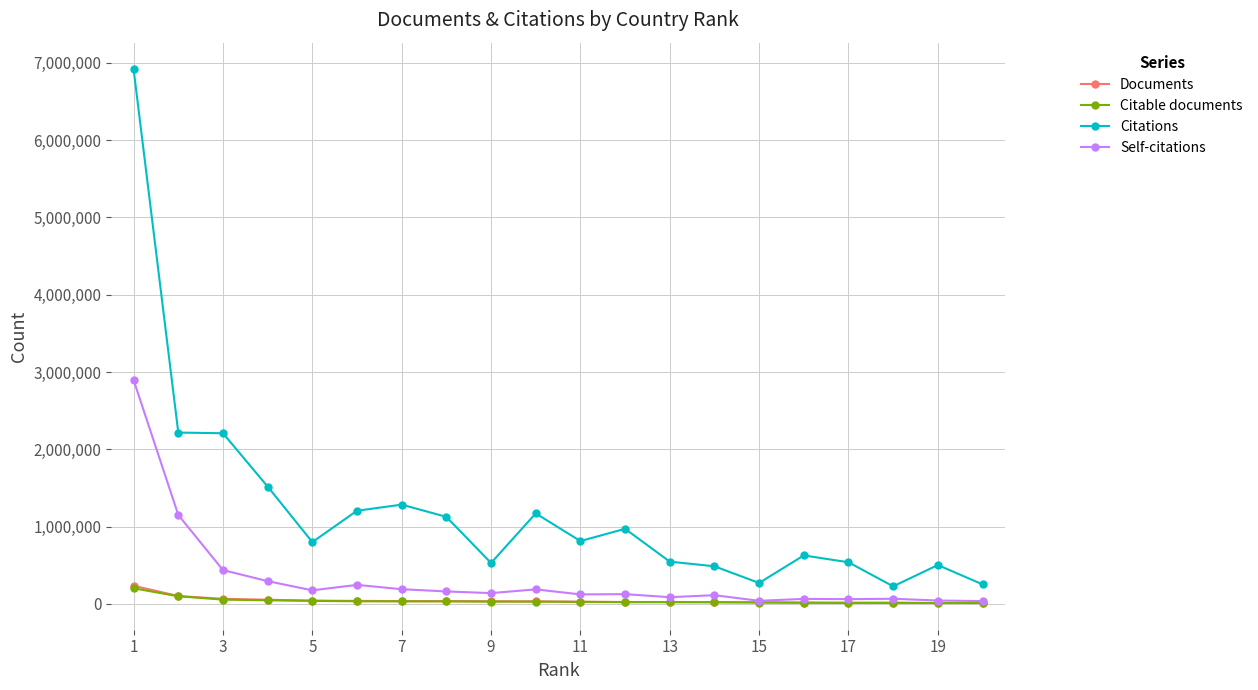

Which series has the largest total across all categories?

Citations